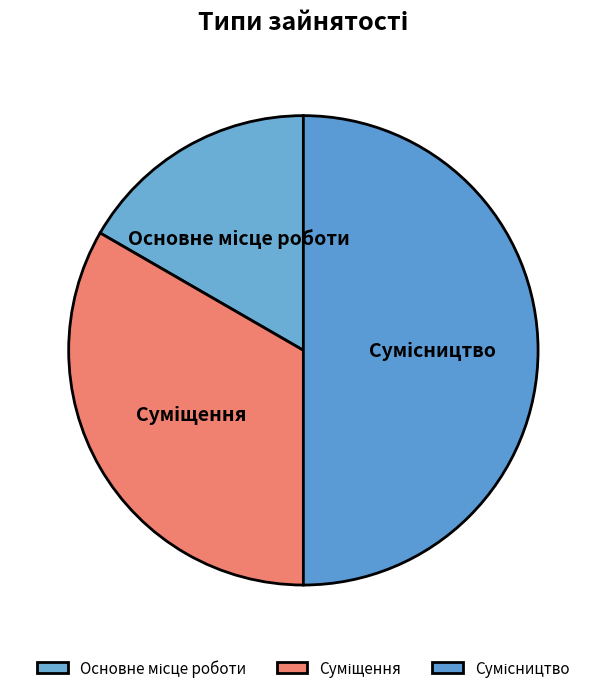

True or false: Сумісництво accounts for 38% of the total.

False